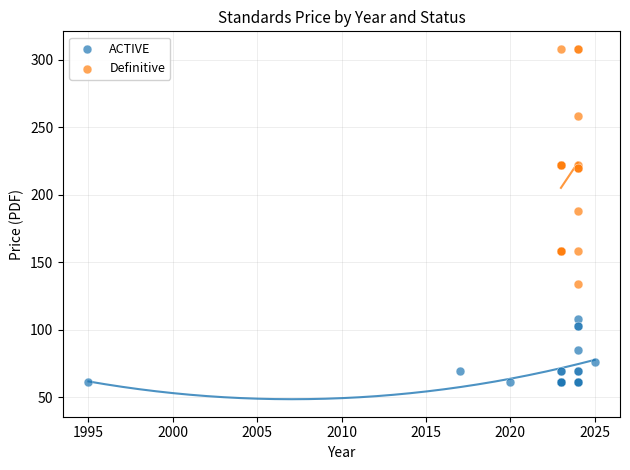

Which series has the largest Y range (max minus min)?

Definitive